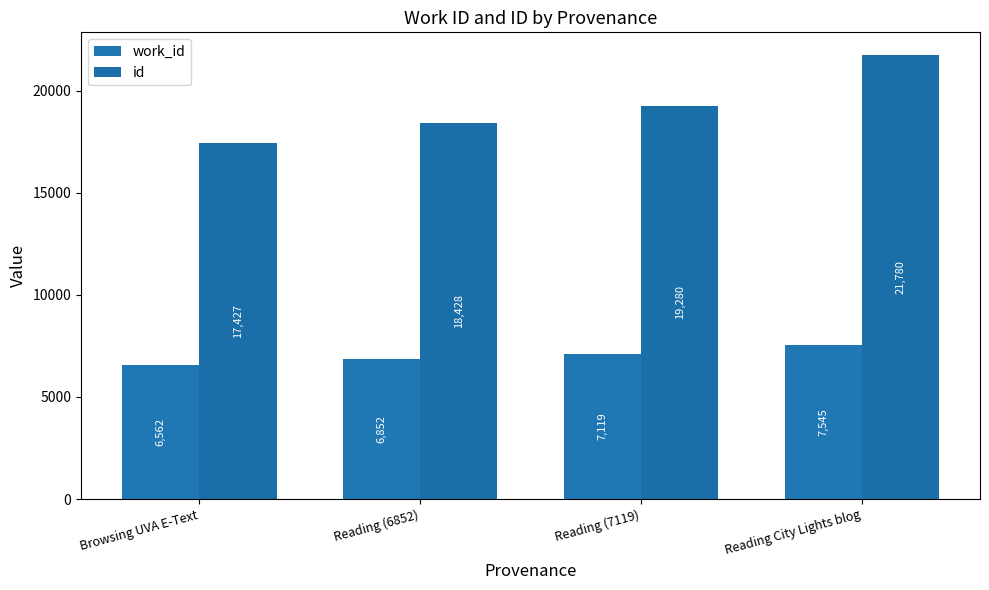

Which label corresponds to the smallest value in the chart?

Browsing UVA E-Text